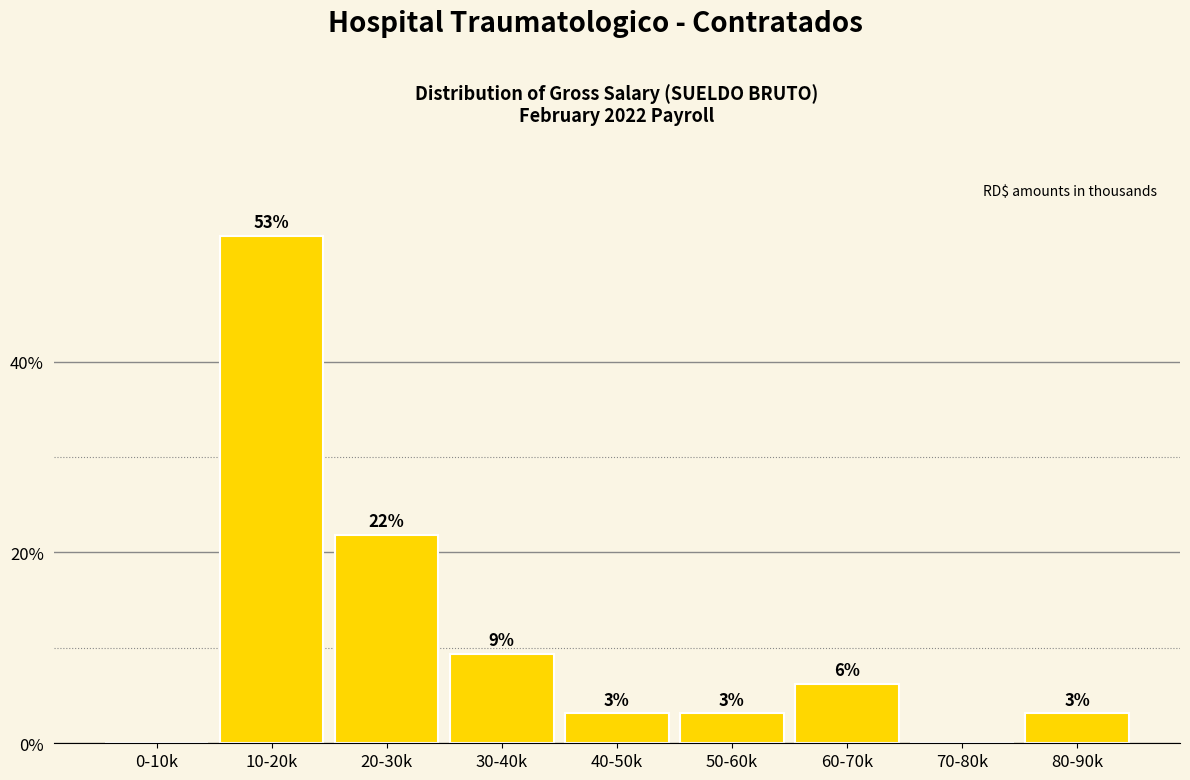

Are the bars horizontal?

No